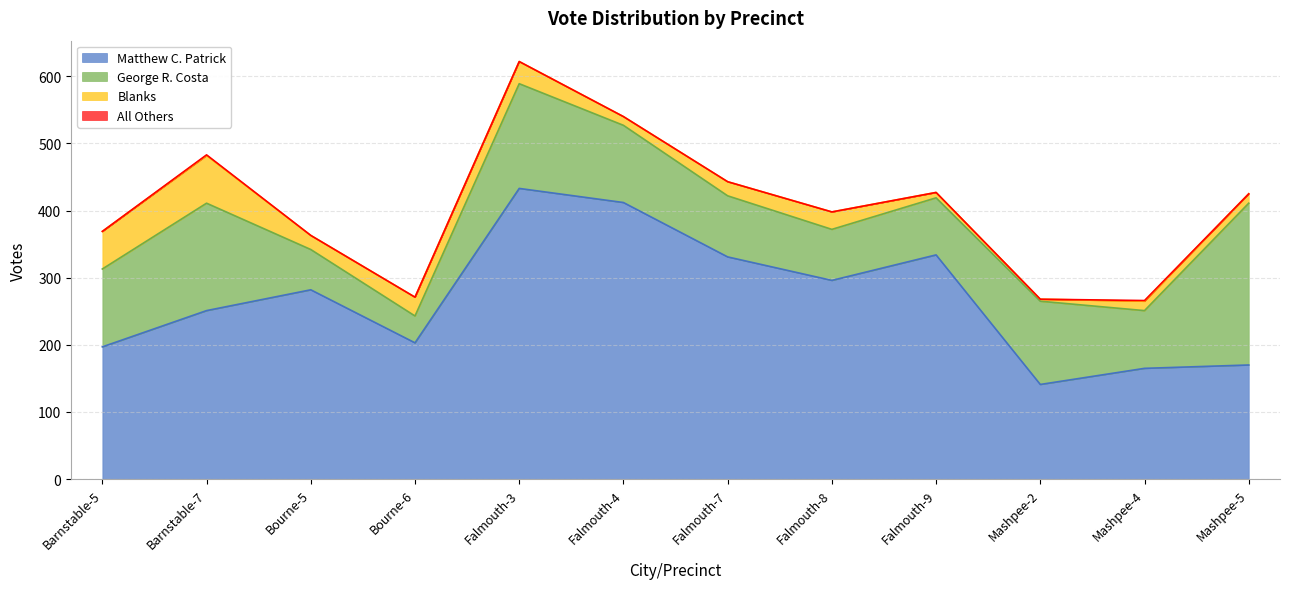

Which category has the highest value in the Blanks series?

Barnstable-7